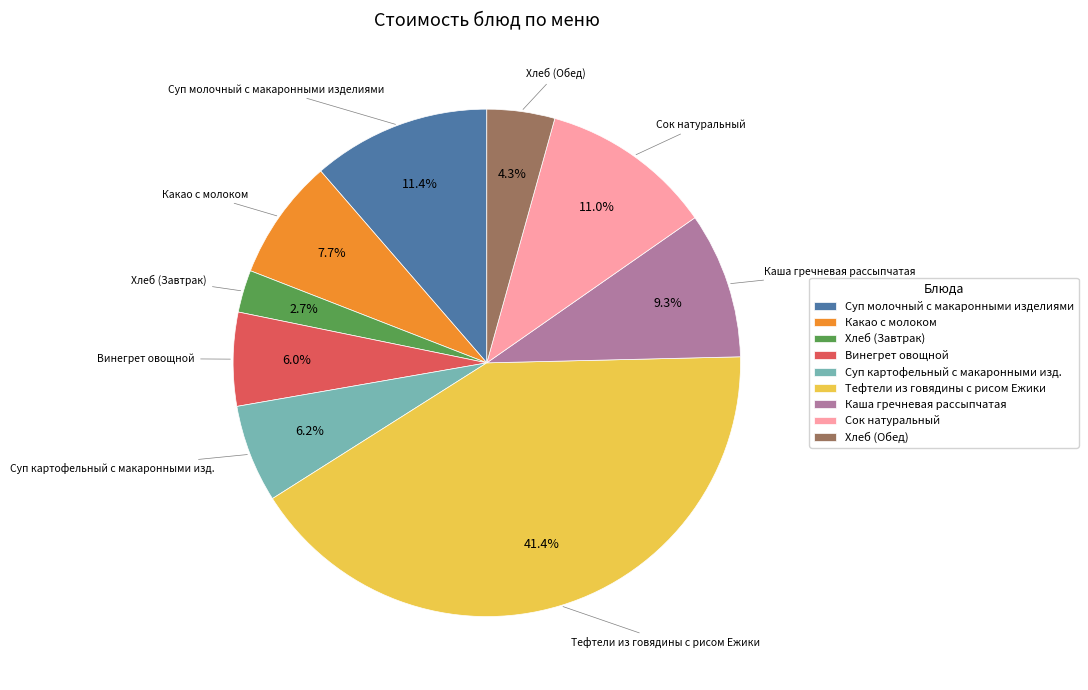

Is there any slice that represents more than half of the pie?

No